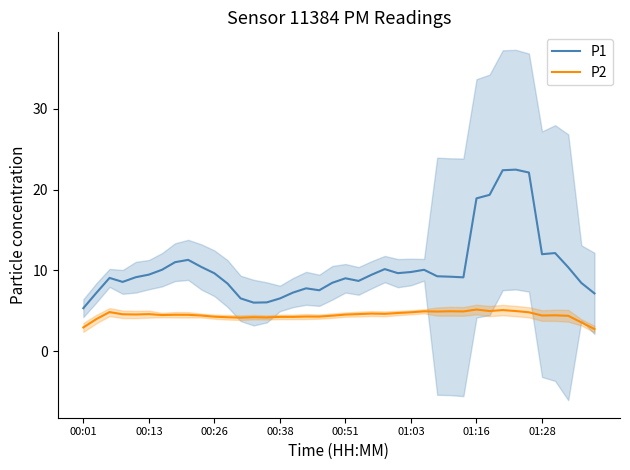

What is the lowest value of the P2 series?

2.7